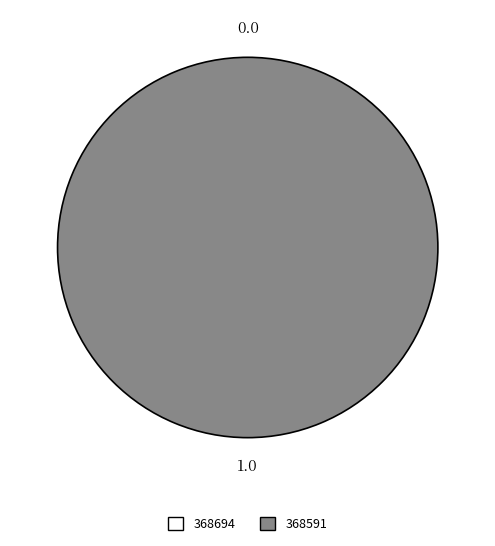

What is the change in value from 368694 to 368591?

+1